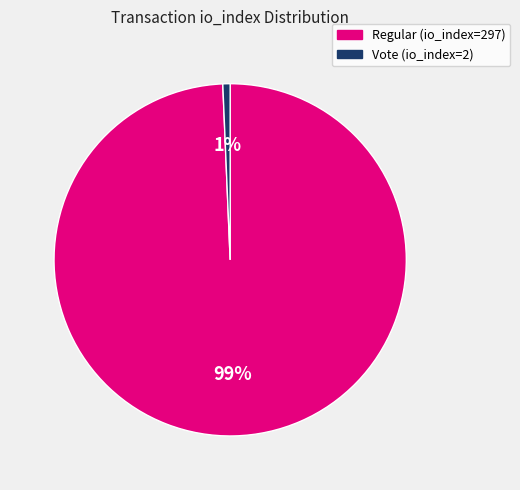

To the nearest percent, what portion does Vote (io_index=2) represent?

1%